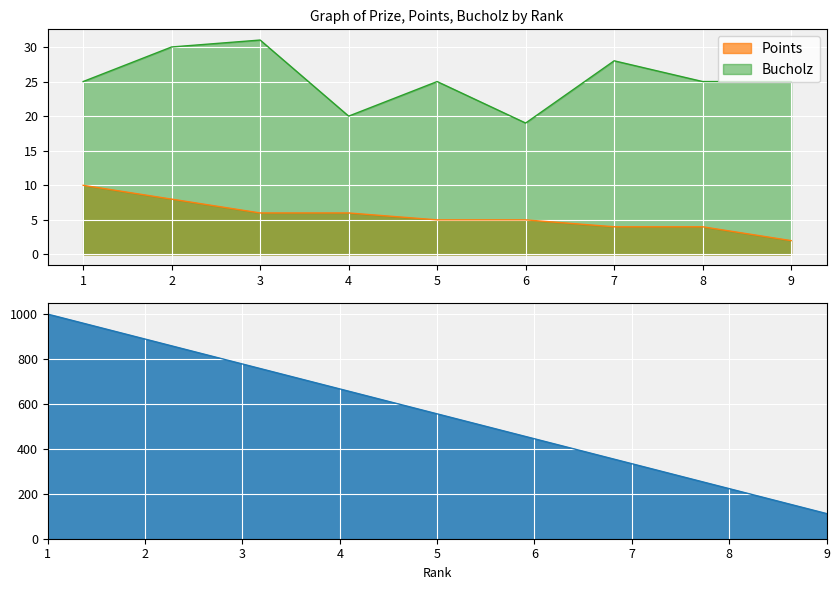

True or false: Bucholz has a value of 25 at 1.

True